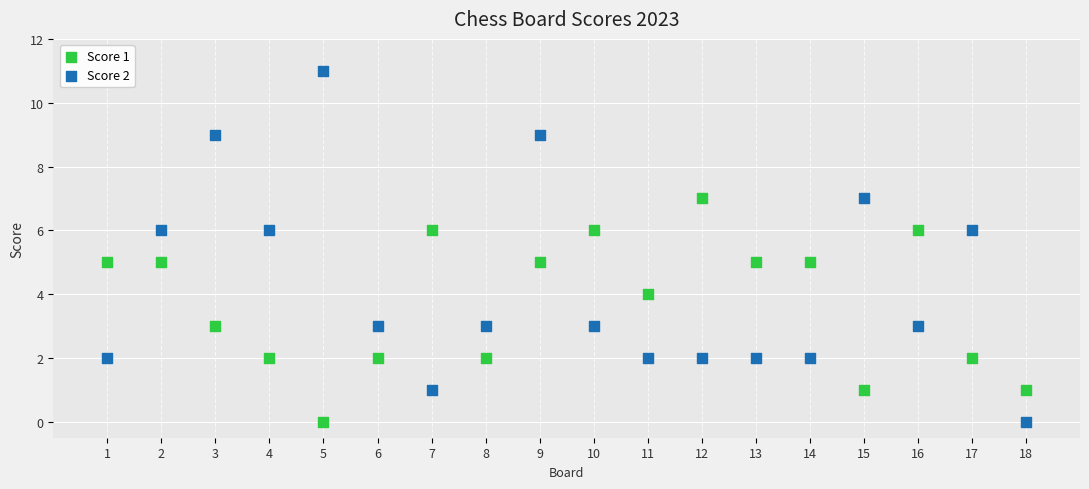

Across all data points, what is the range of Y values (max minus min)?

11